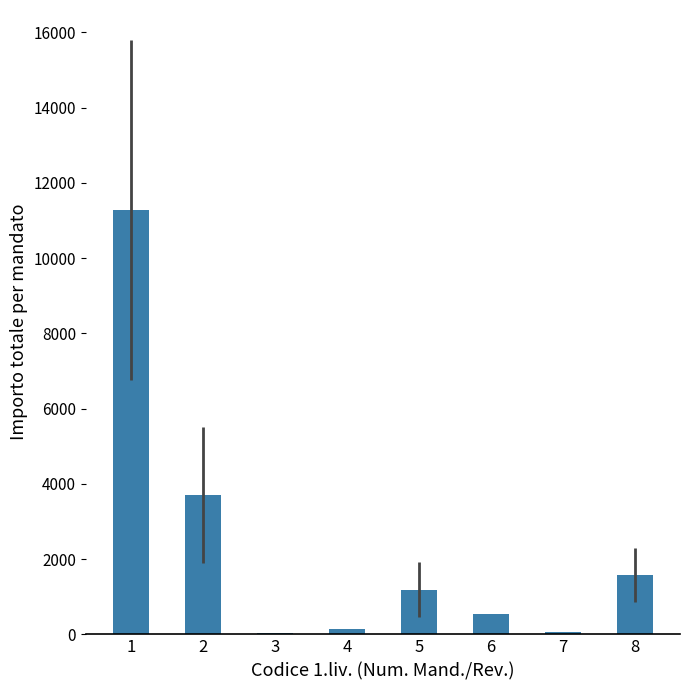

What is the greatest value displayed?

11281.4